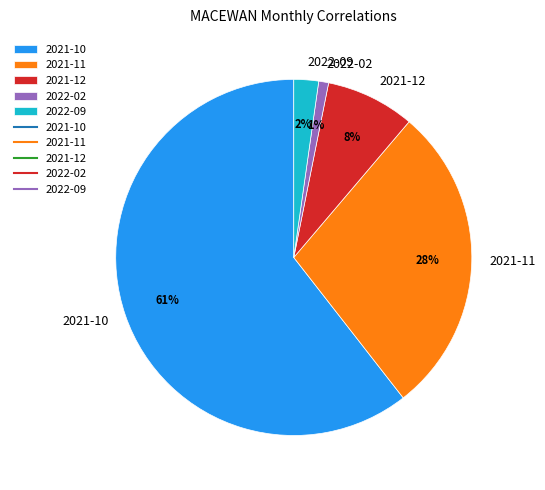

How many slices are in this pie chart?

5